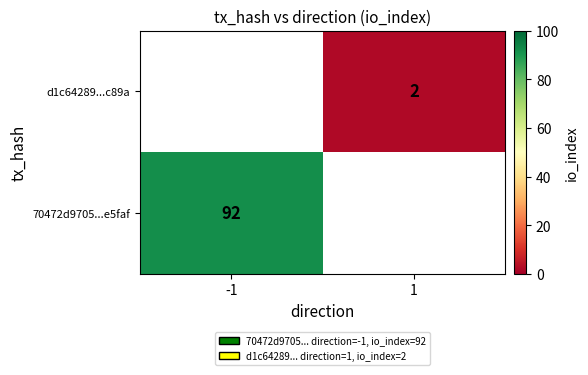

Is it true that 70472d9705...e5faf equals 92 at -1?

True